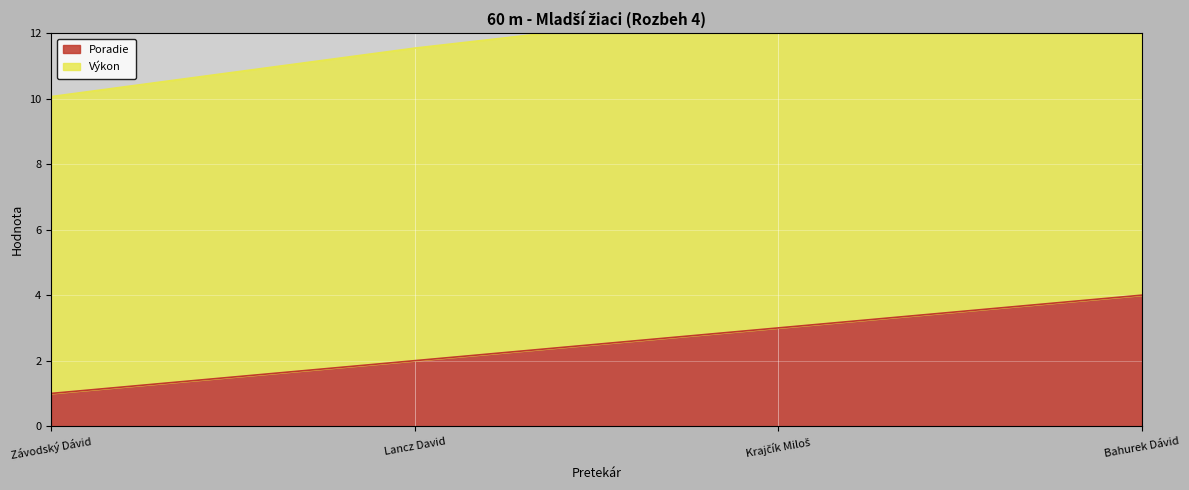

True or false: Výkon and Poradie cross at least once.

False